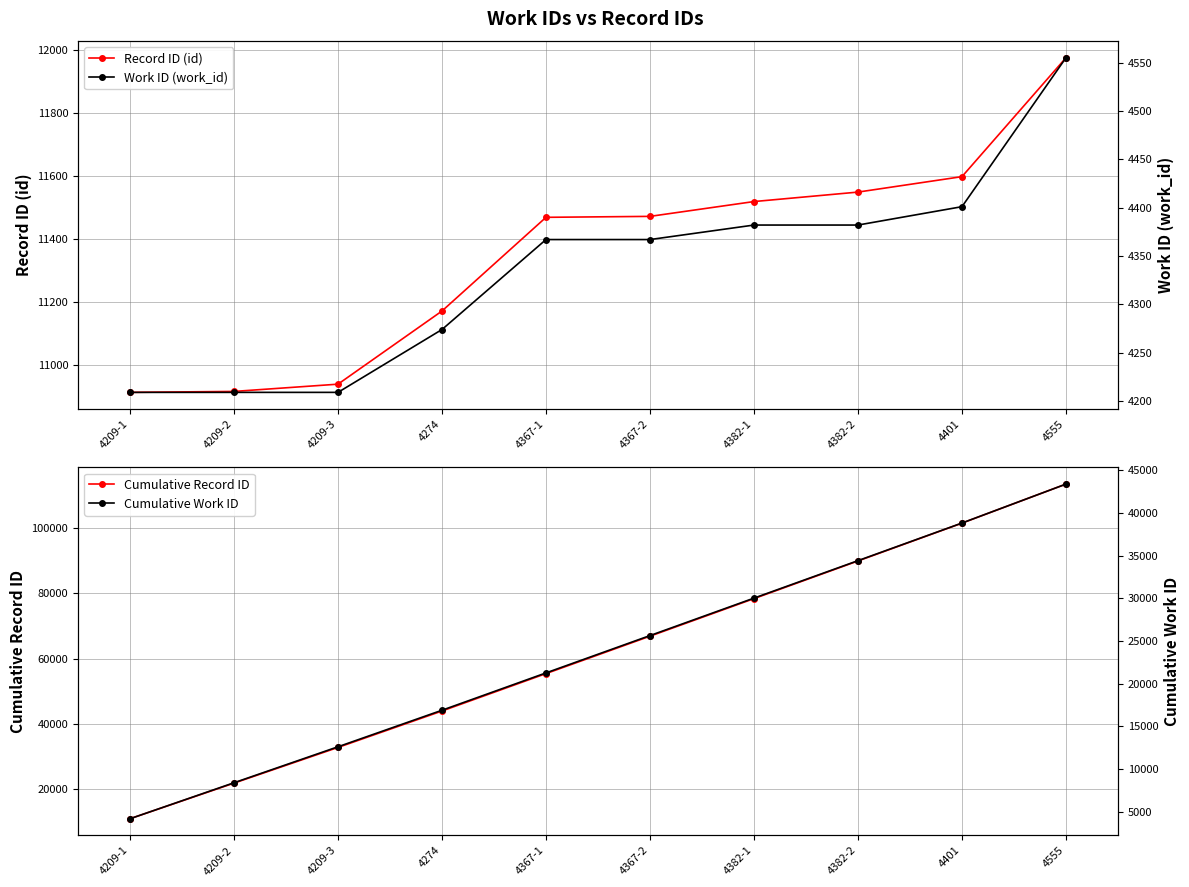

Which series has the largest total across all categories?

Cumulative Record ID